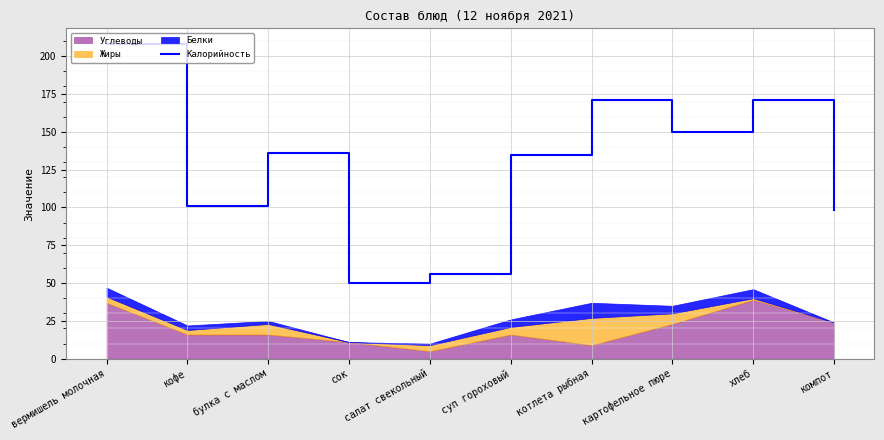

What is the difference between the second highest and second lowest values?

115